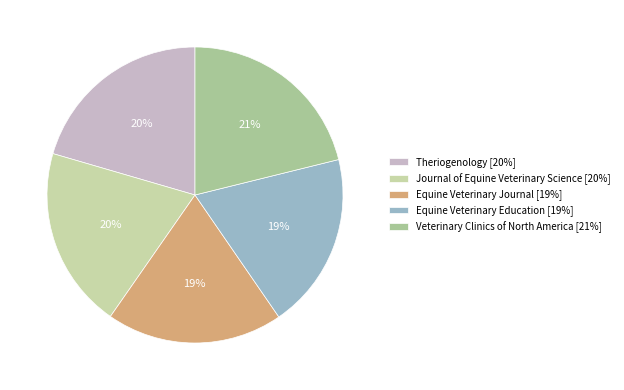

To the nearest percent, what is the difference between the Equine Veterinary Journal and Theriogenology slice percentages?

1%